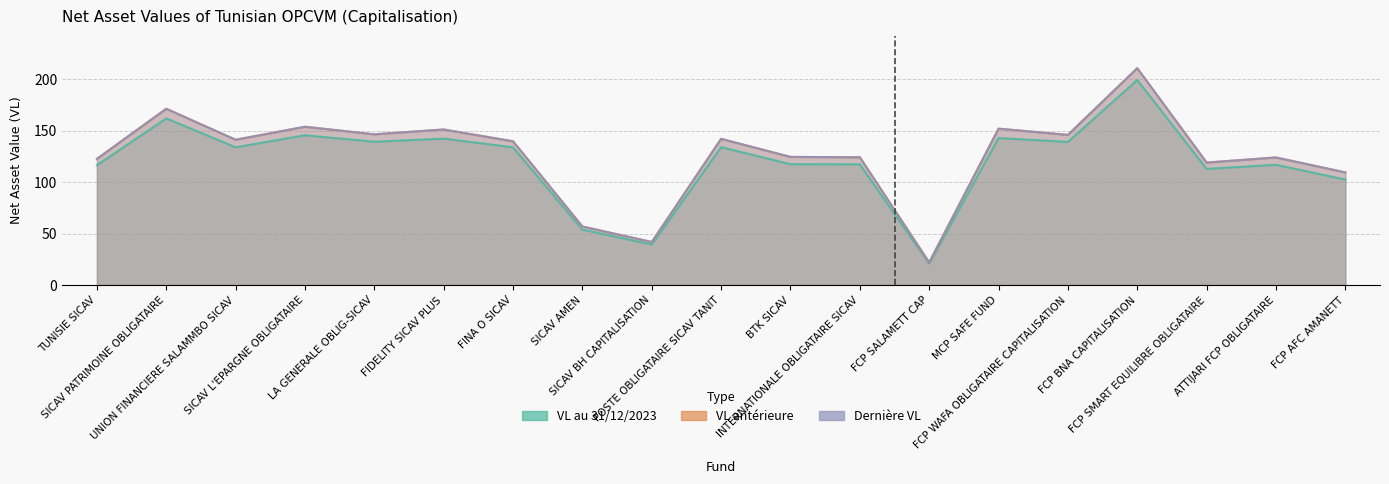

Rank the series by their maximum value, from highest to lowest.

Derniere VL, VL anterieure, VL au 31/12/2023